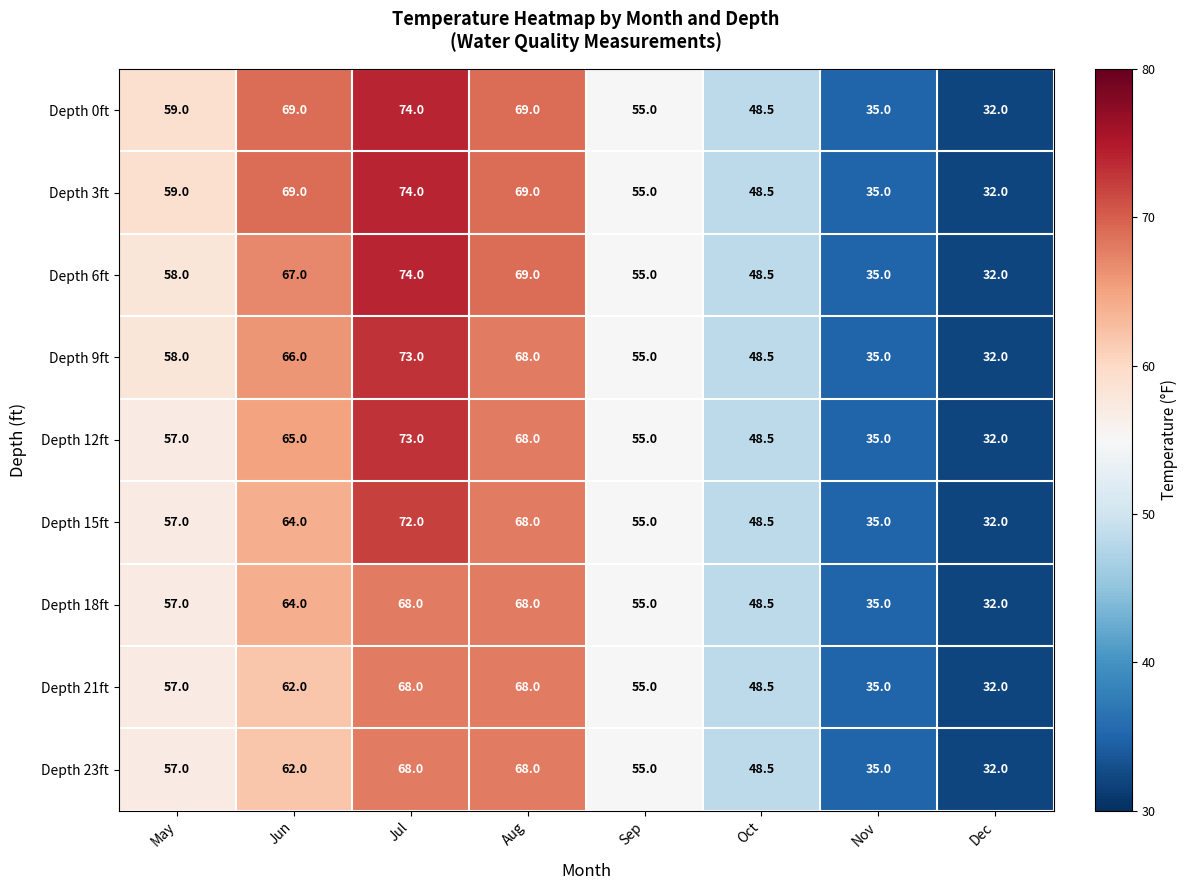

Where is Depth 9ft nearest to the value 52?

Sep